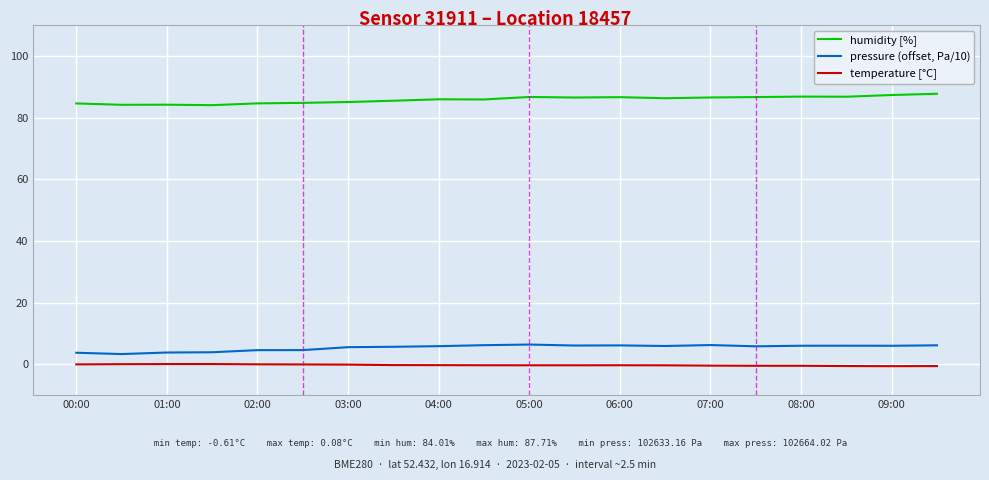

Which series has the largest total across all categories?

humidity [%]